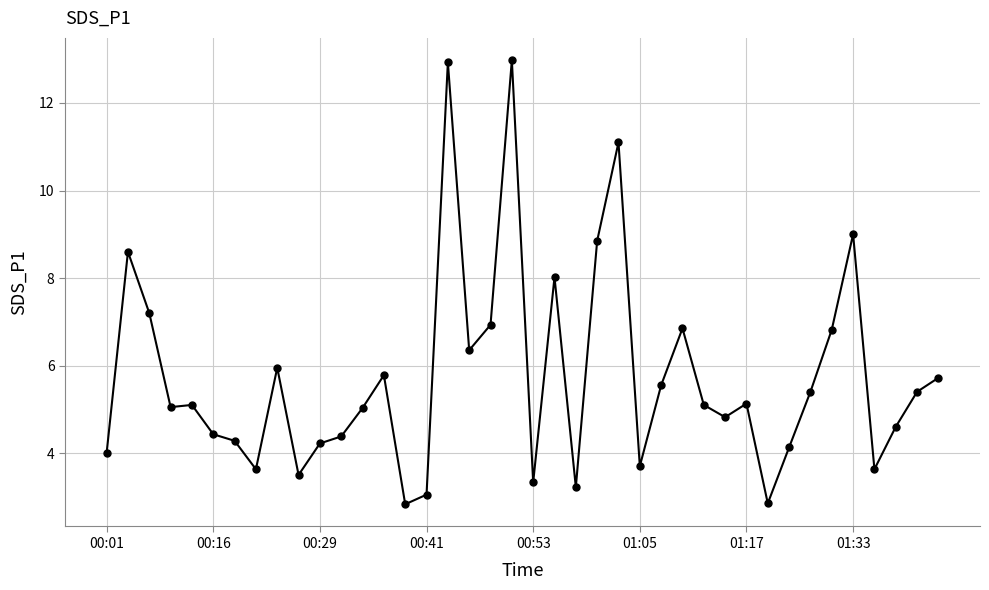

What is the average value?

5.7